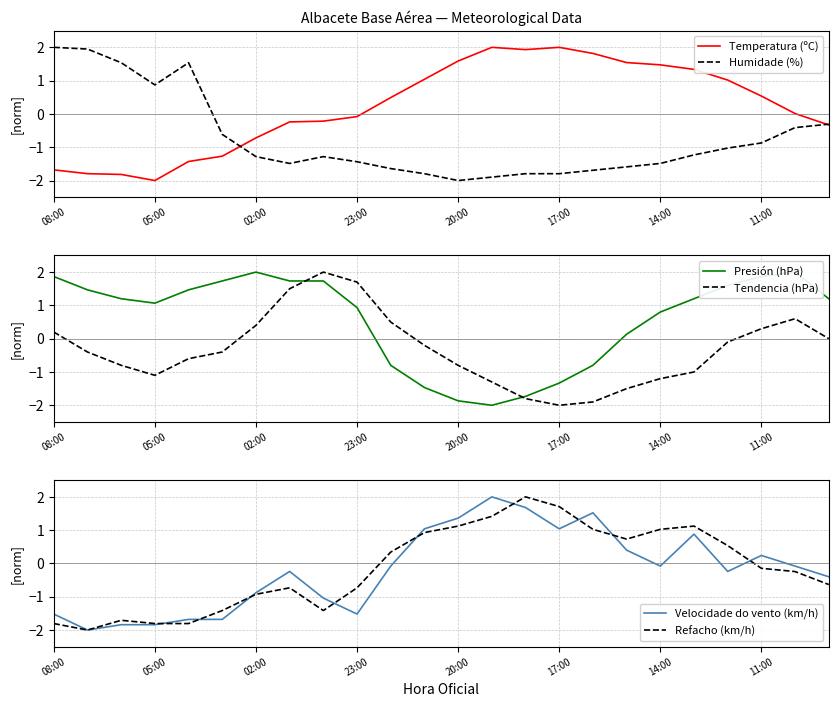

What is the lowest value of the Humidade (%) series?

-2.0